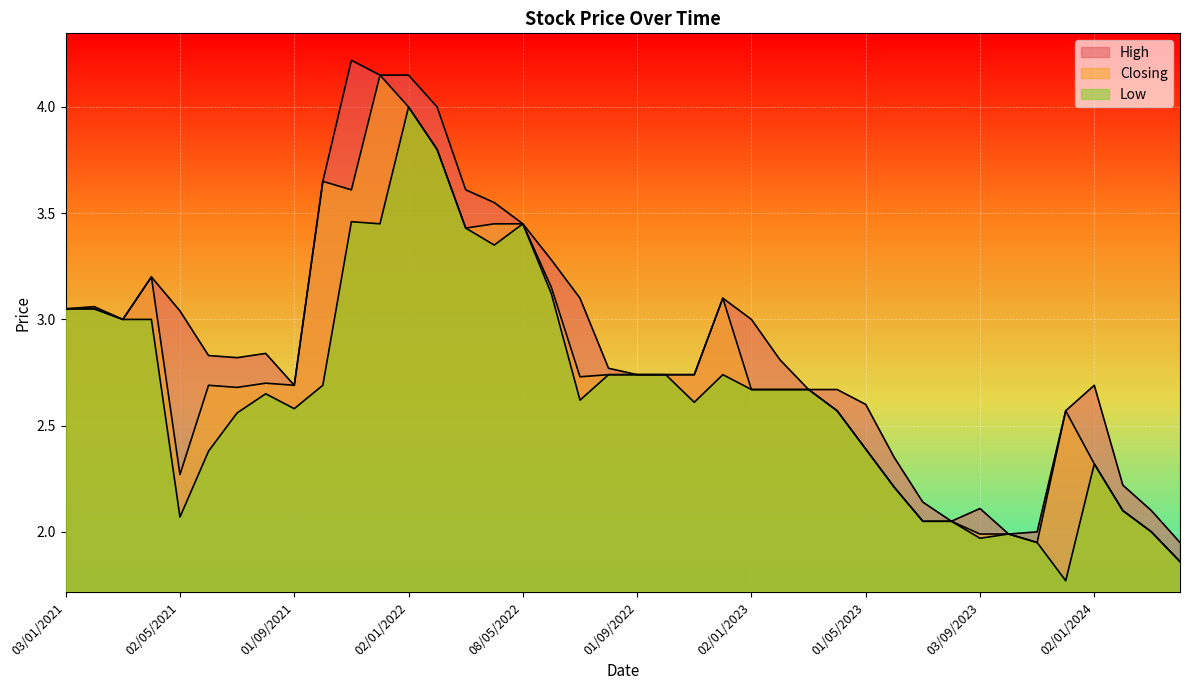

At which label is Low closest to 2?

03/03/2024